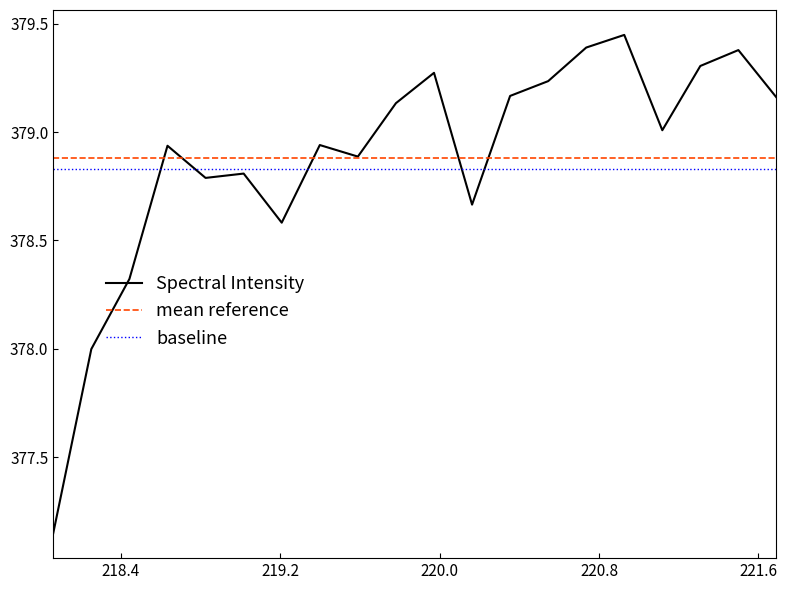

Which series has the widest spread of values?

Spectral Intensity